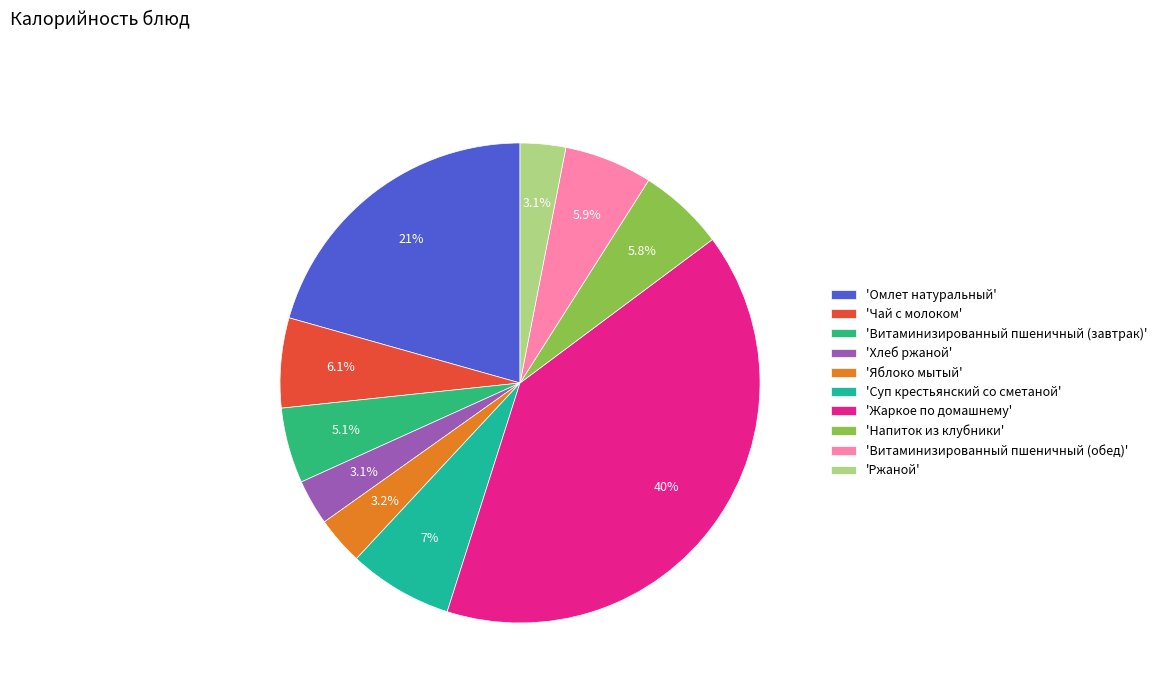

Does 'Чай с молоком' represent more than half of the total?

No